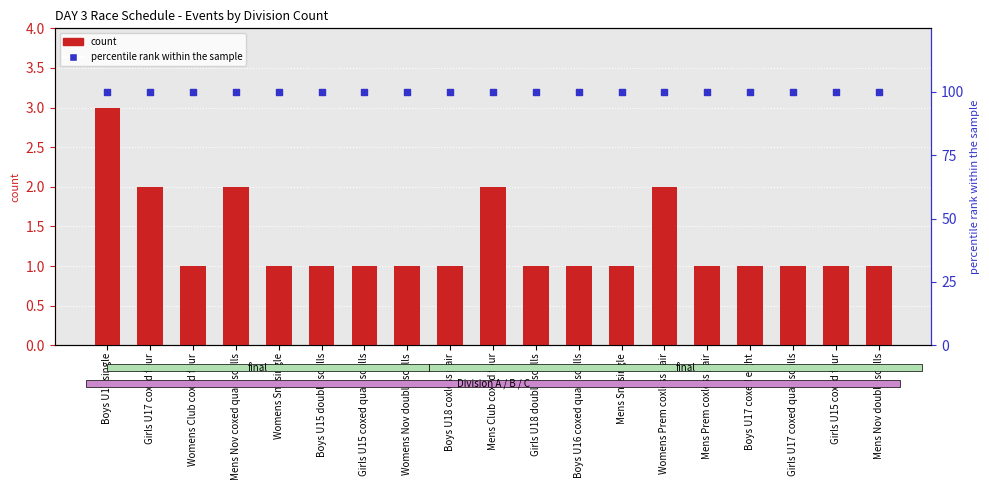

What is the total value across all series at Mens Nov double sculls?

101